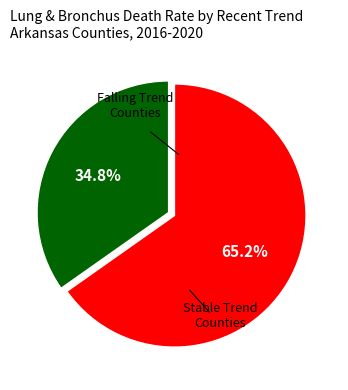

Between Stable Trend Counties and Falling Trend Counties, which is larger?

Stable Trend Counties